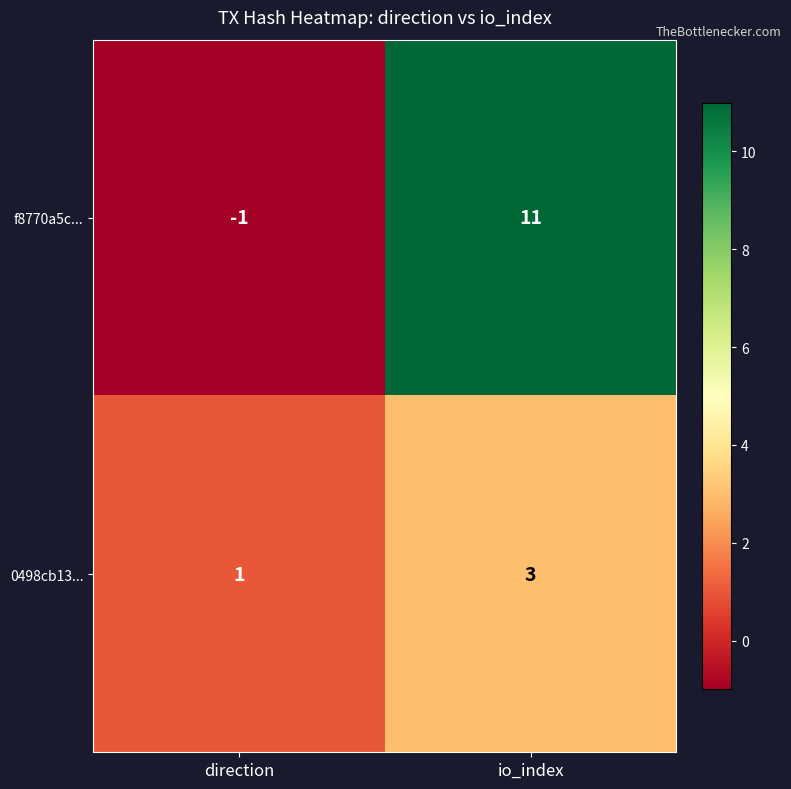

True or false: 0498cb13... has a value of 3 at io_index.

True